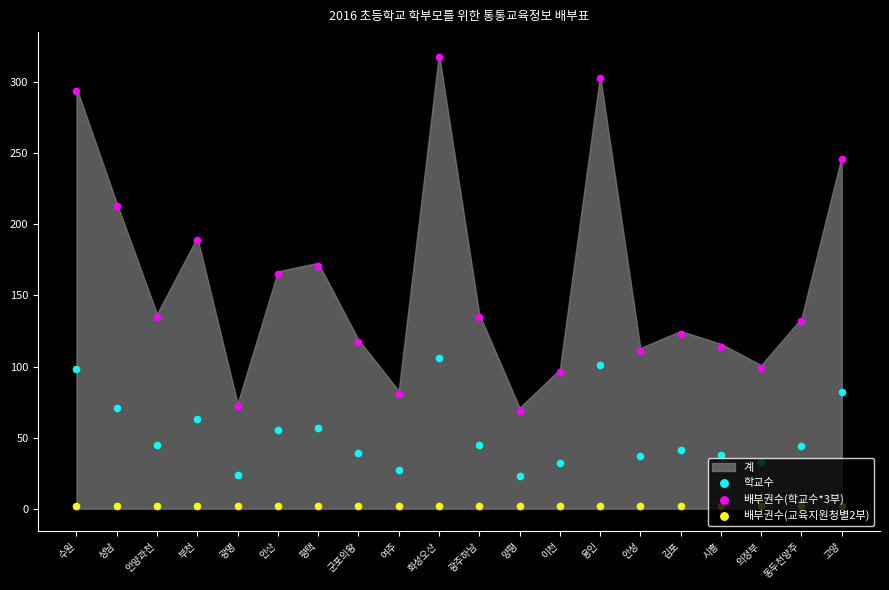

Which series reaches the minimum Y coordinate?

배부권수(교육지원청별2부)